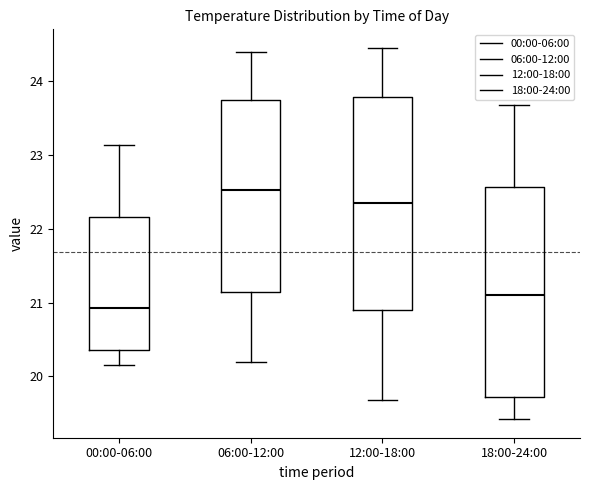

Which box has the lowest median line?

00:00-06:00